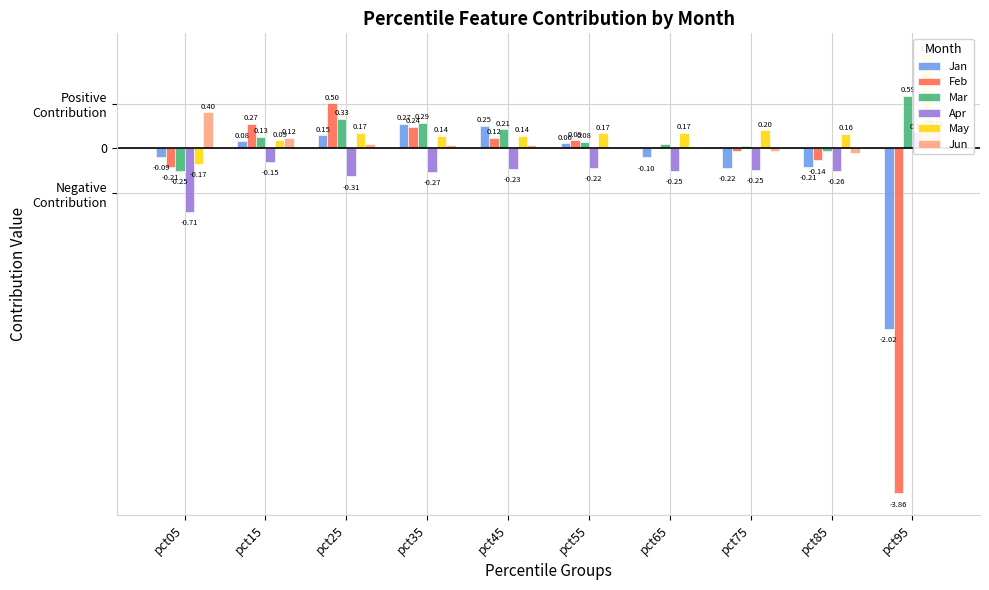

At which category is the sum across all series the highest?

pct25